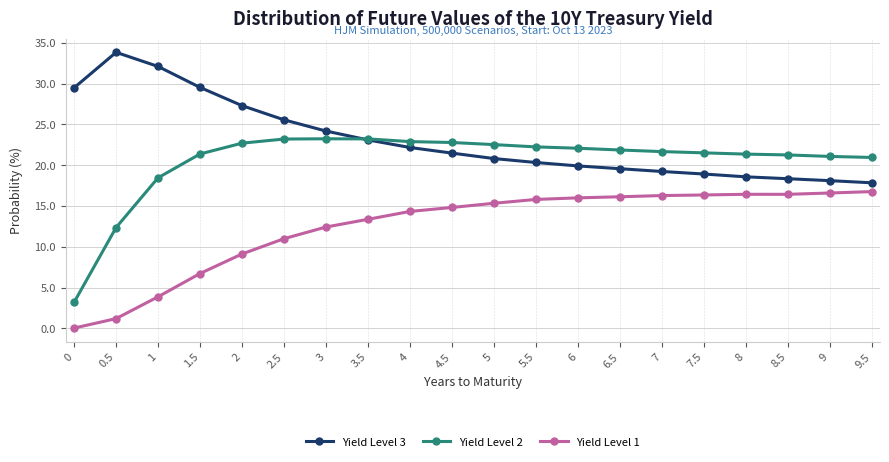

What is the label of the 3rd point from the left?

1